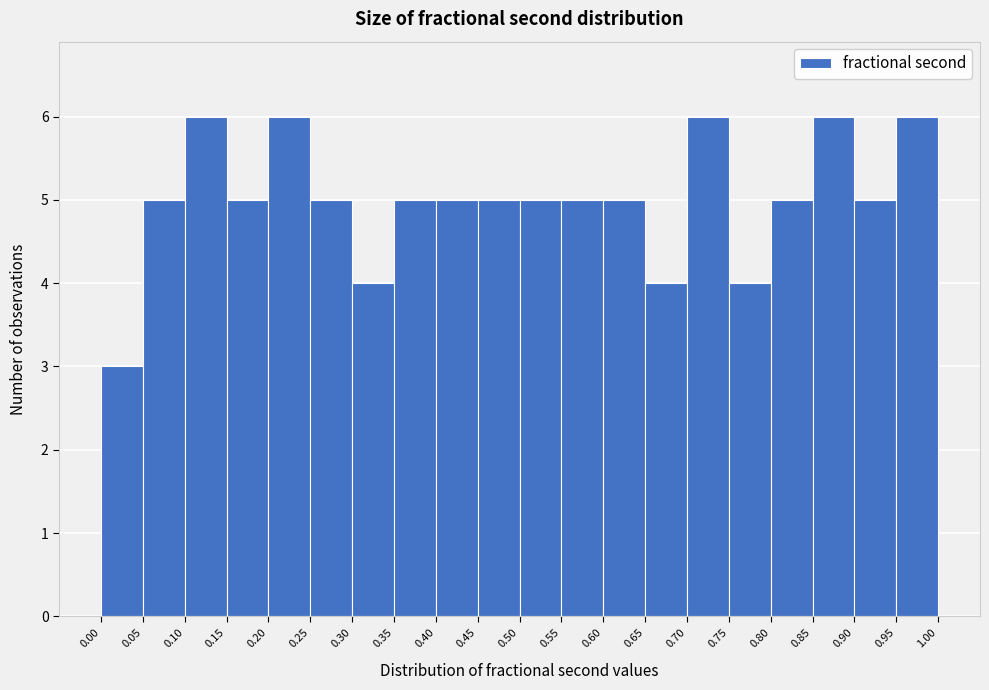

How tall is the bar that spans 0.95 to 1.00 on the x-axis? The values are not printed on the chart, so give them approximately, as read against the axis.

6